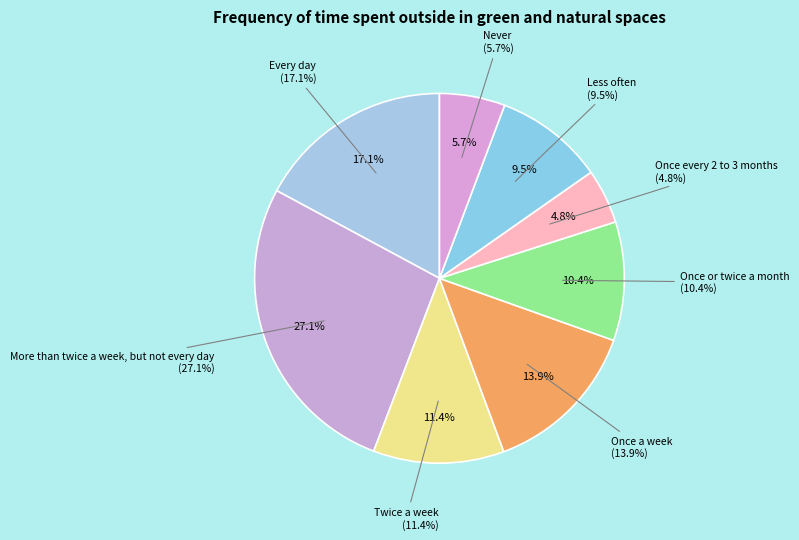

To the nearest percent, what is the difference between the Once or twice a month and Once a week slice percentages?

4%